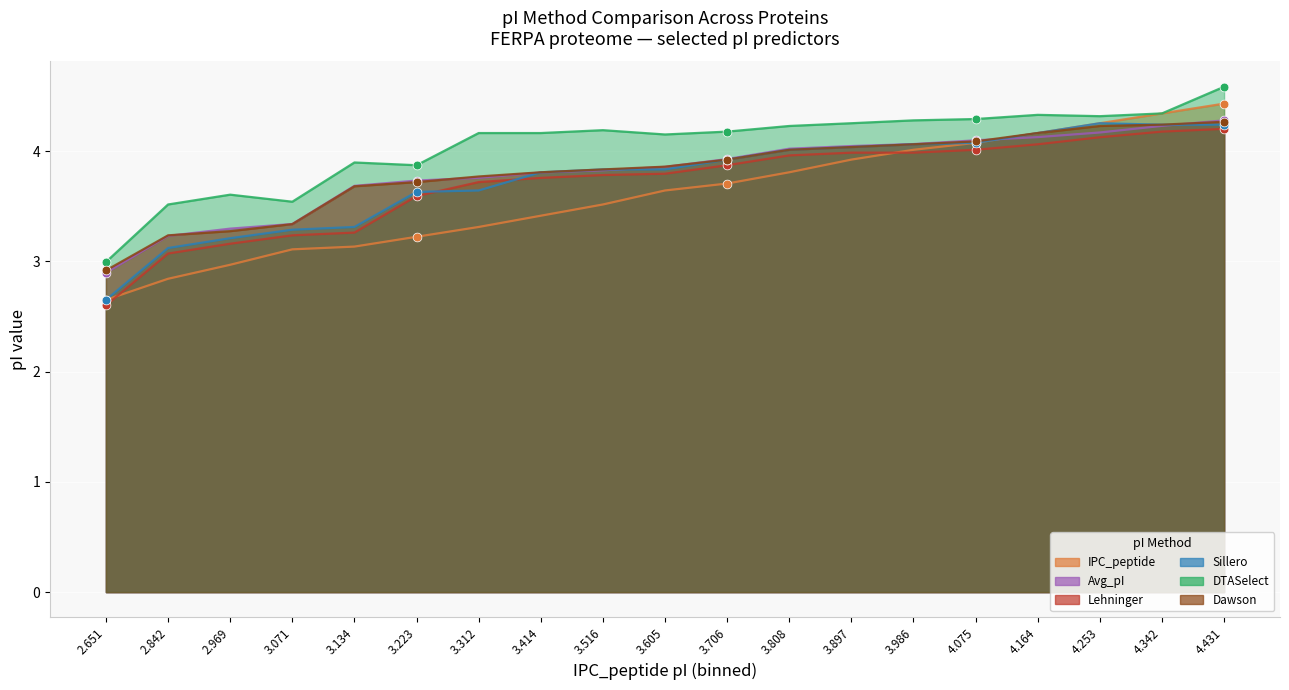

What is the total value across all series at 3.312?

22.4